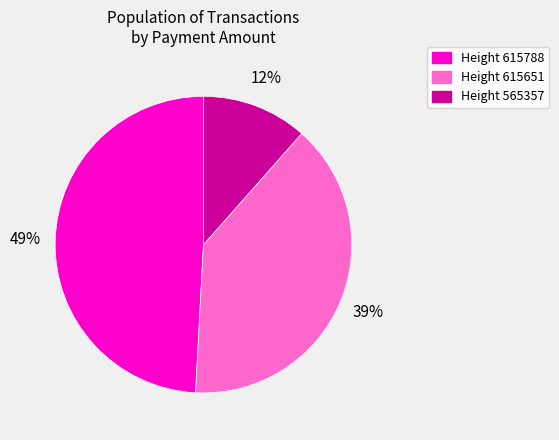

Combined, do Height 565357 and Height 615651 account for over 50%?

Yes